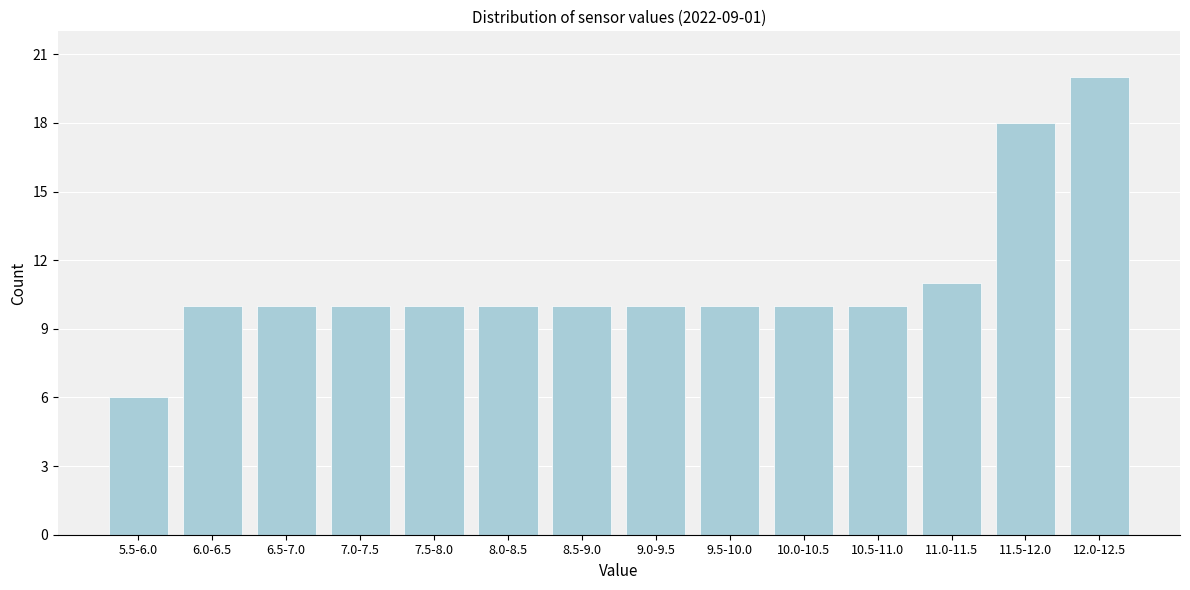

Reading left to right, transcribe all the data shown in this chart.

6	10	10	10	10	10	10	10	10	10	10	11	18	20